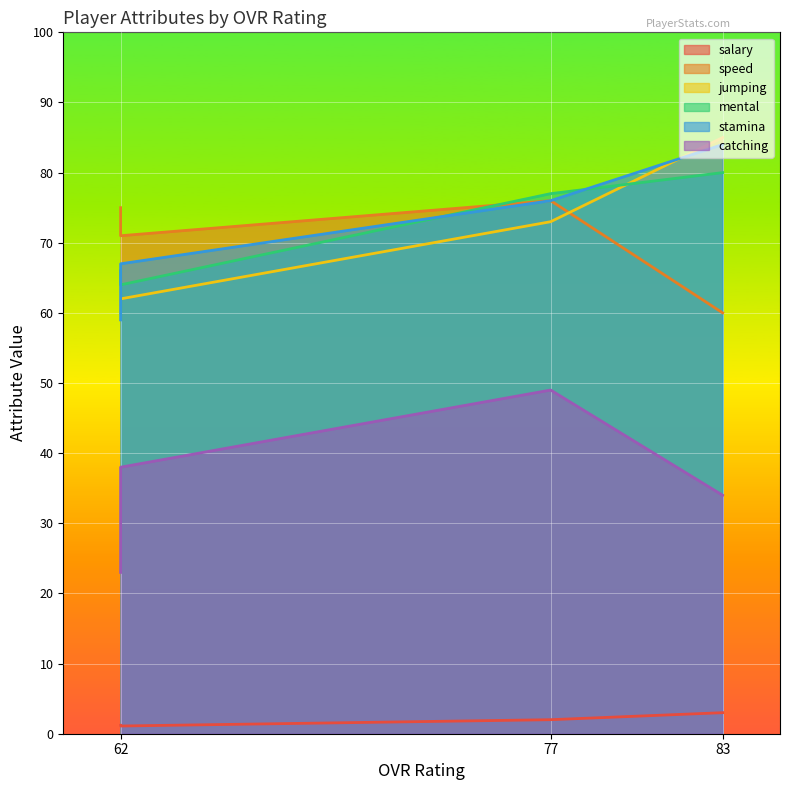

True or false: salary and speed cross at least once.

False